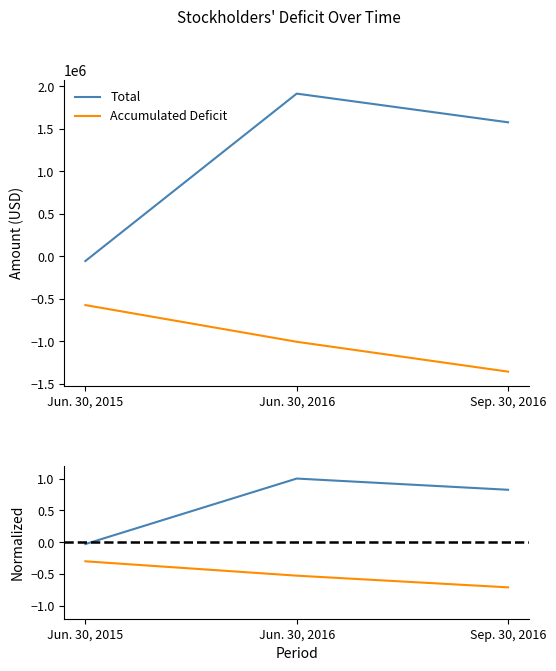

Is the value of Total at Jun. 30, 2015 greater than the value of Accumulated Deficit at Jun. 30, 2016?

Yes